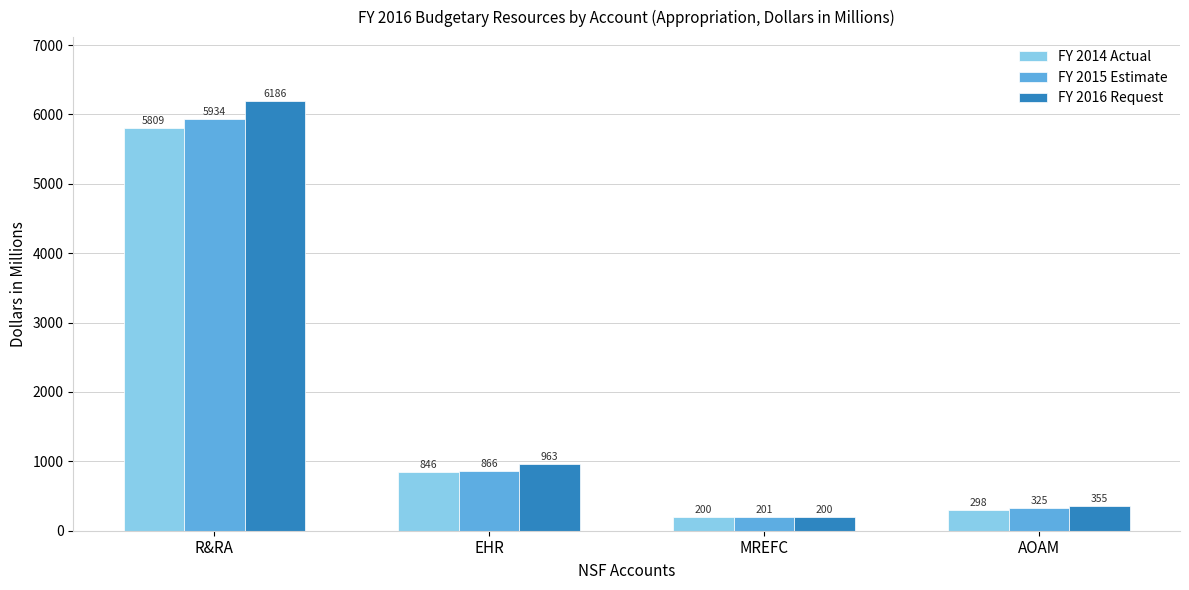

What are all the series names shown in the legend?

FY 2014 Actual, FY 2015 Estimate, FY 2016 Request